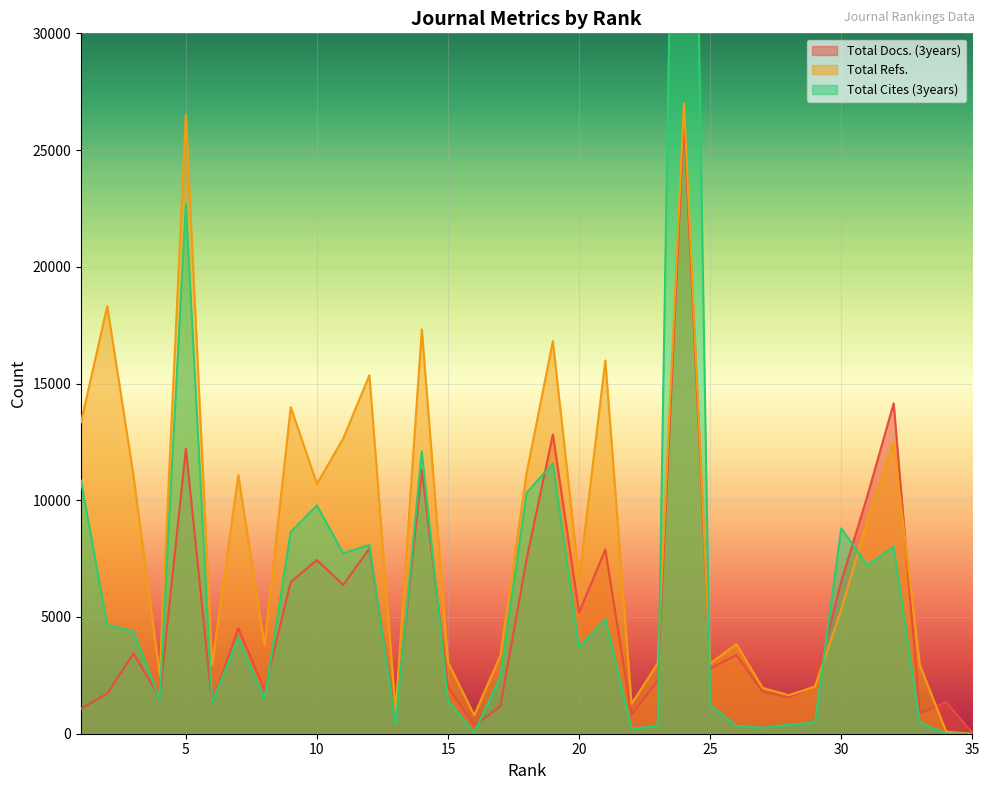

In Total Refs., how many points are lower than both neighbors (excluding endpoints)?

10